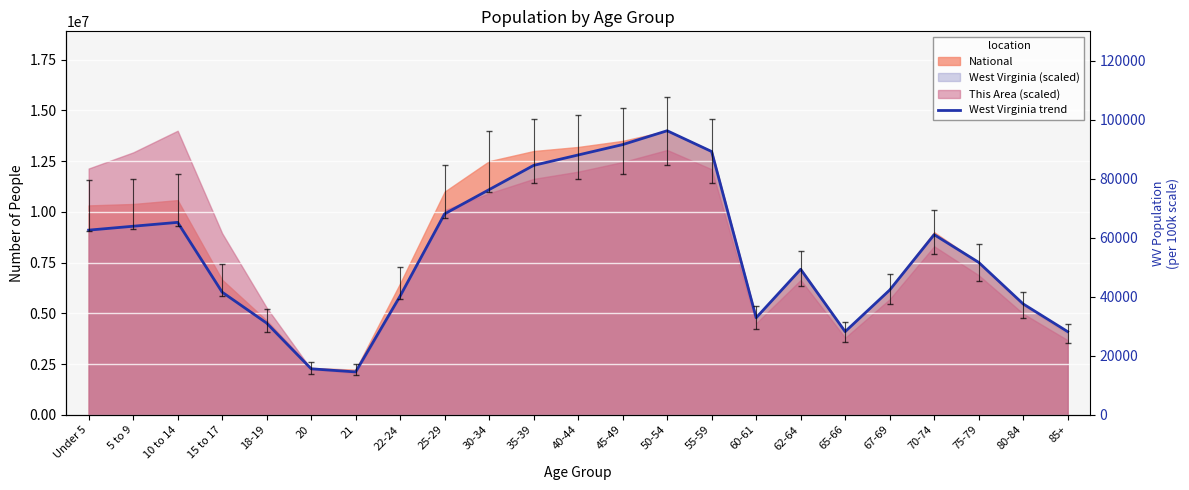

Rank the categories by value from lowest to highest.

21, 20, 65-66, 85+, 18-19, 60-61, 80-84, 22-24, 15 to 17, 67-69, 62-64, 75-79, 70-74, Under 5, 5 to 9, 10 to 14, 25-29, 30-34, 35-39, 40-44, 55-59, 45-49, 50-54